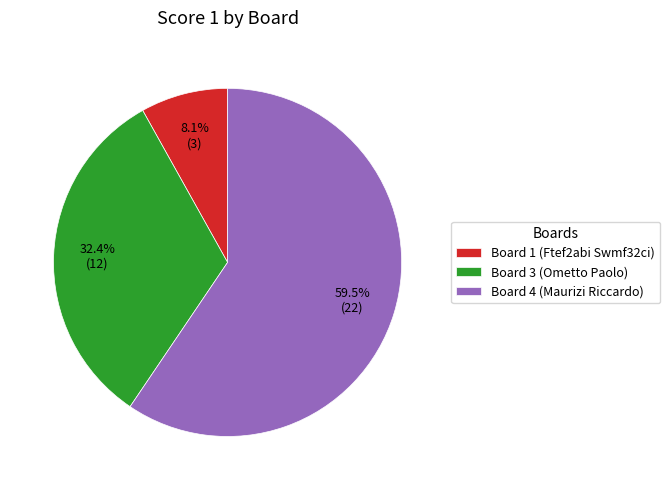

Which slice is the smallest?

Board 1 (Ftef2abi Swmf32ci)